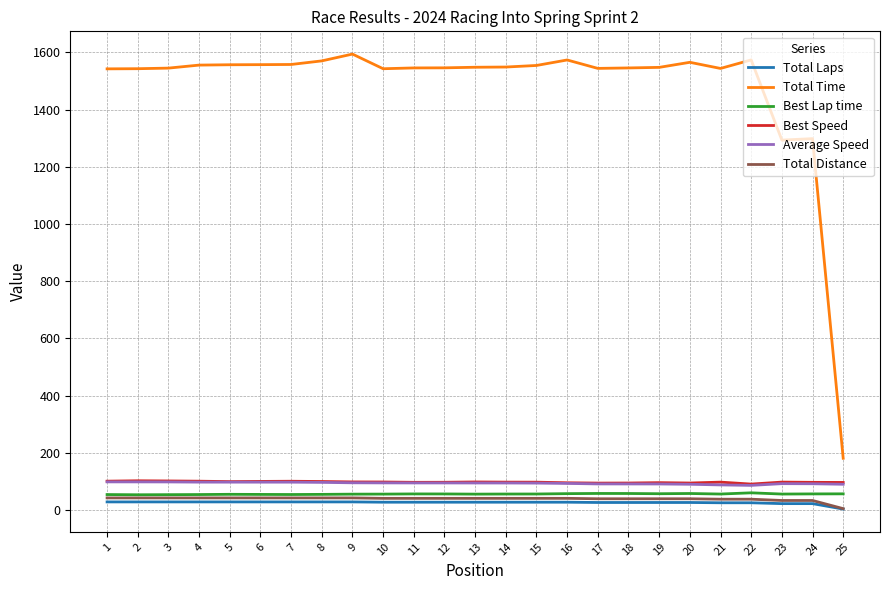

Which series has the widest spread of values?

Total Time